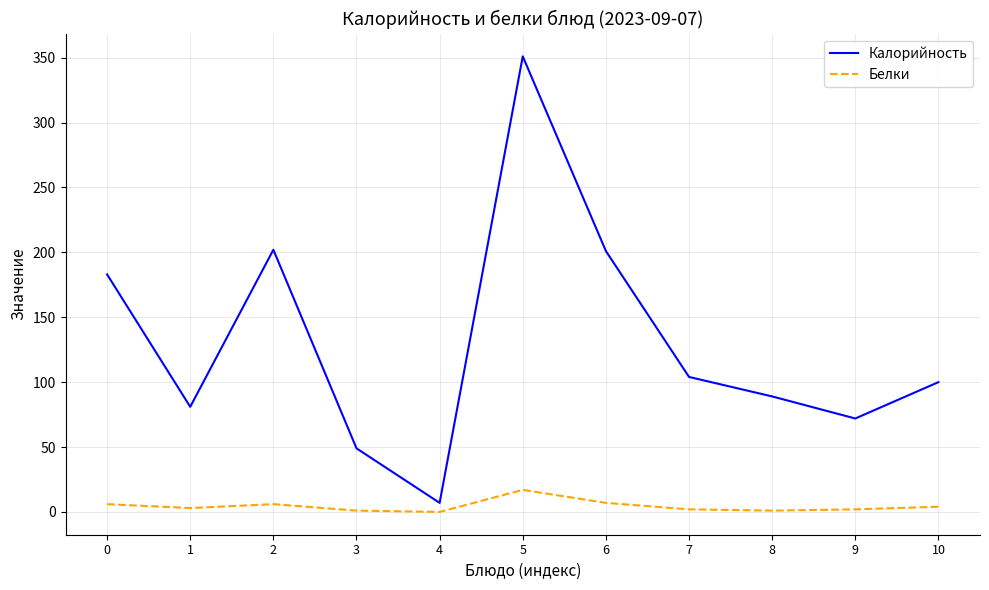

Where is the first local minimum for Калорийность?

1